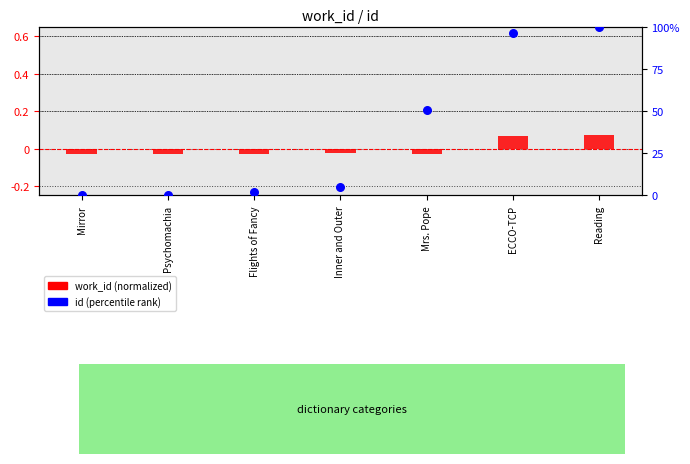

Which series contains the highest Y value?

id